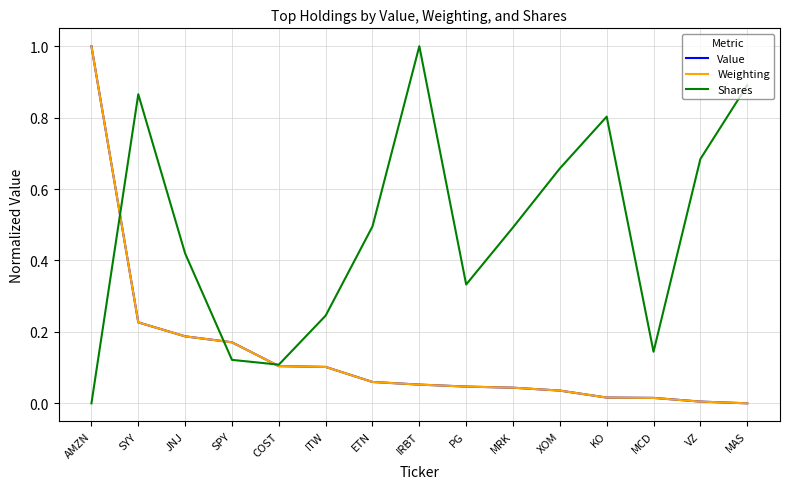

What is the total value across all series at IRBT?

1.1